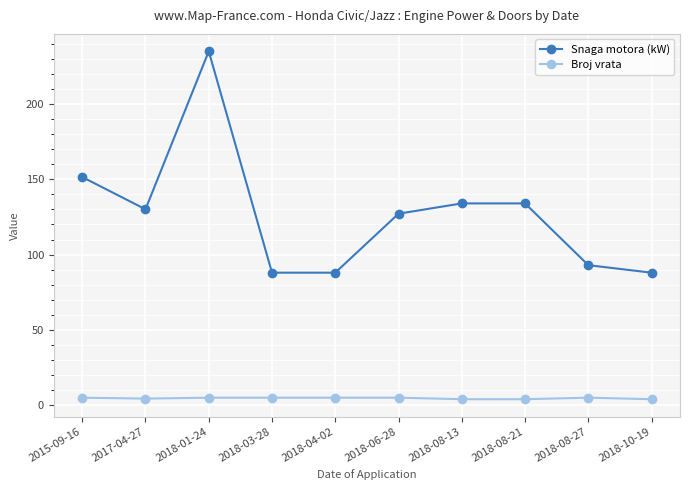

Which series has the largest range (max minus min)?

Snaga motora (kW)